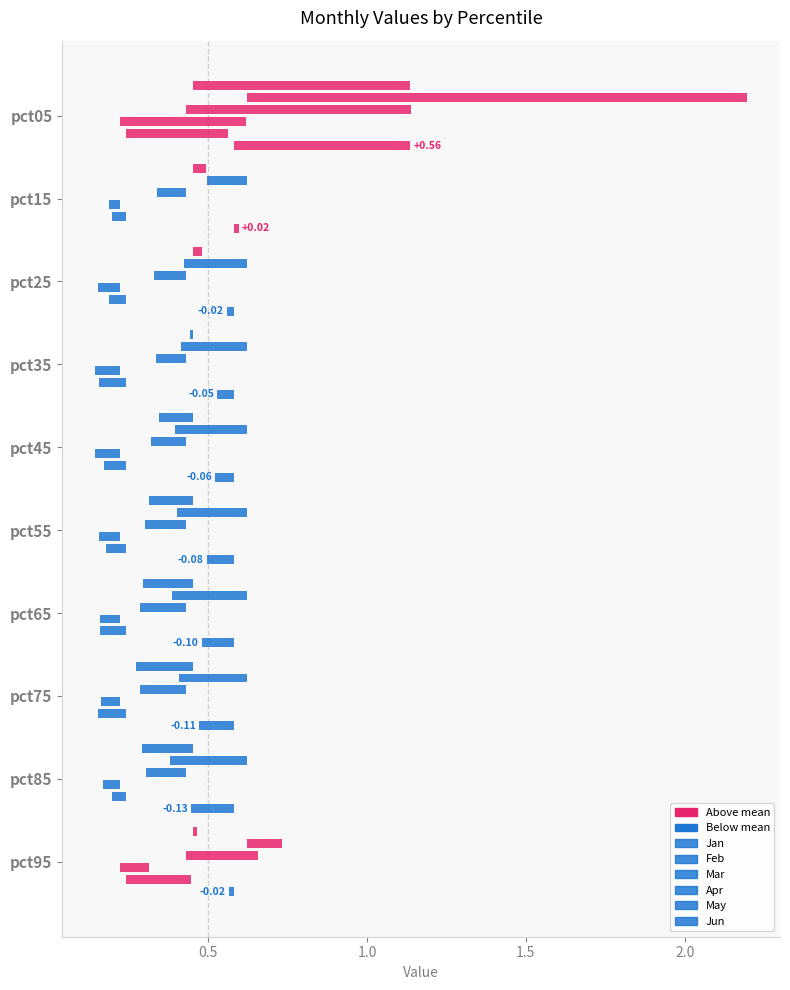

How many data points does each series have?

10